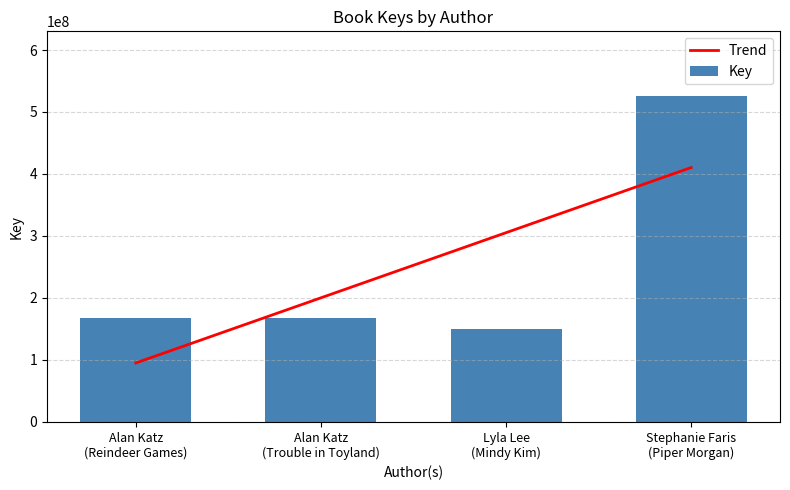

What is the sum of all Key values?

1010860688